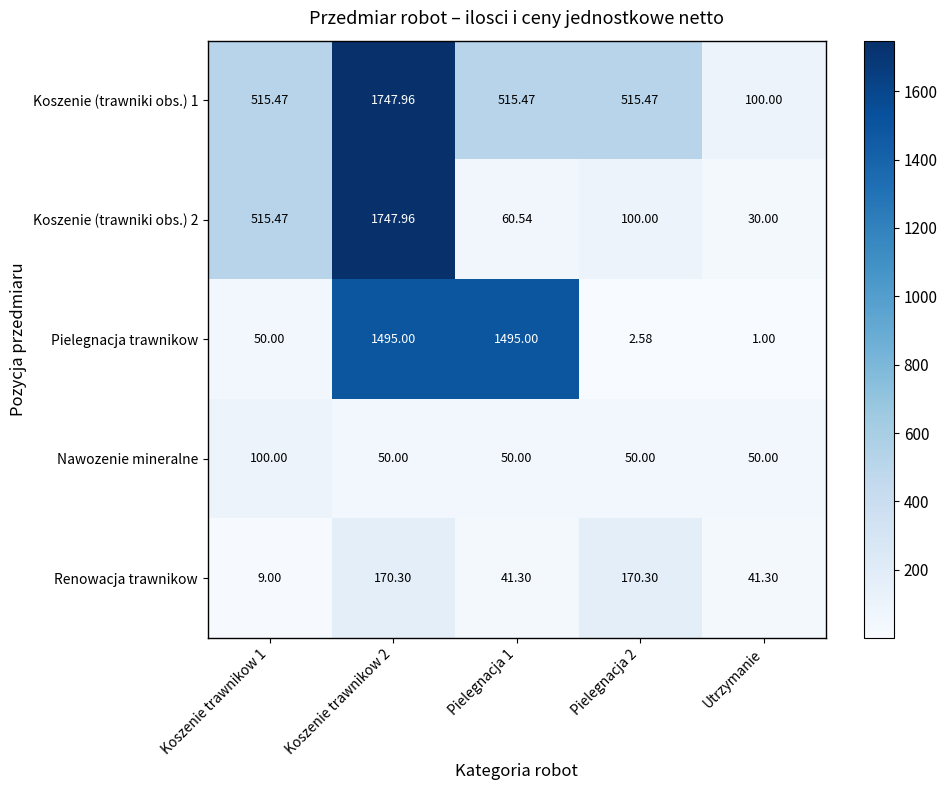

Rank the series at Pielegnacja 1 from lowest to highest value.

Renowacja trawnikow, Nawozenie mineralne, Koszenie (trawniki obs.) 2, Koszenie (trawniki obs.) 1, Pielegnacja trawnikow